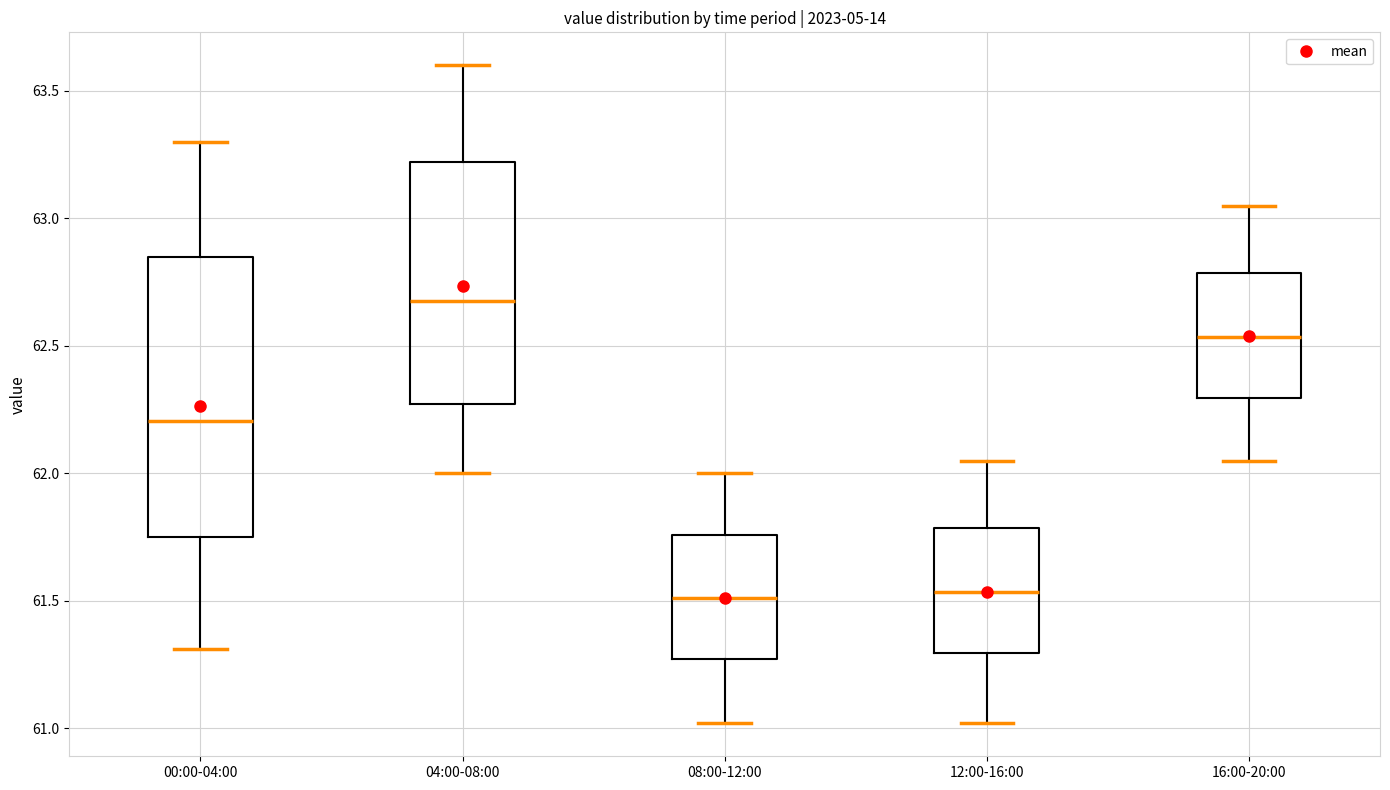

Reading left to right, transcribe this box plot: for each box, give where its median line is, the range the box spans, and where its two whiskers end, as read against the y-axis. The values are not printed on the chart, so give them approximately, as read against the axis.

00:00-04:00: median 62.20, box 61.75 to 62.85, whiskers 61.30 to 63.30
04:00-08:00: median 62.70, box 62.25 to 63.20, whiskers 62.00 to 63.60
08:00-12:00: median 61.50, box 61.25 to 61.75, whiskers 61.00 to 62.00
12:00-16:00: median 61.55, box 61.30 to 61.80, whiskers 61.00 to 62.05
16:00-20:00: median 62.55, box 62.30 to 62.80, whiskers 62.05 to 63.05